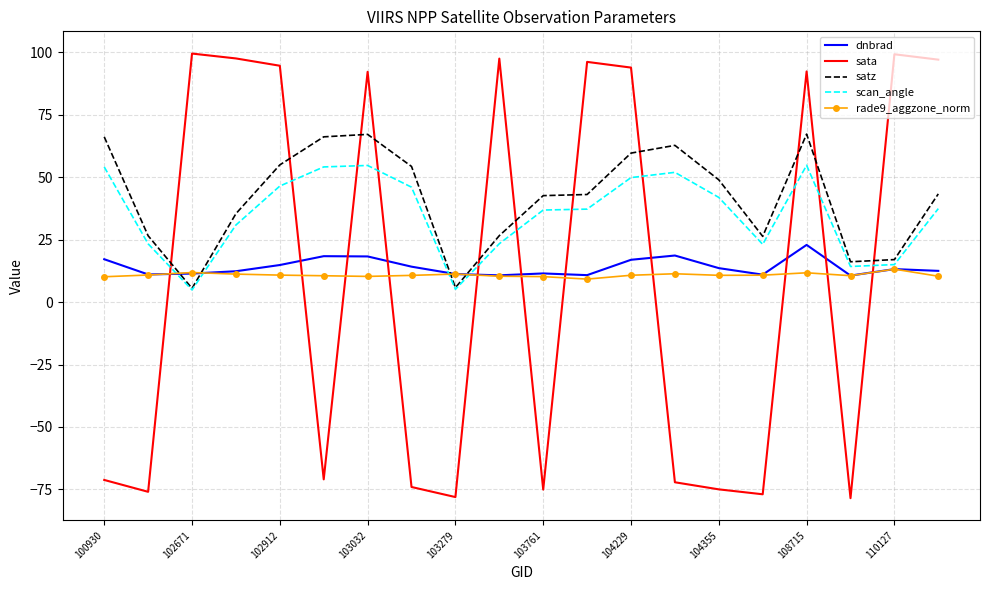

List the series in order of their peak value, highest first.

sata, satz, scan_angle, dnbrad, rade9_aggzone_norm